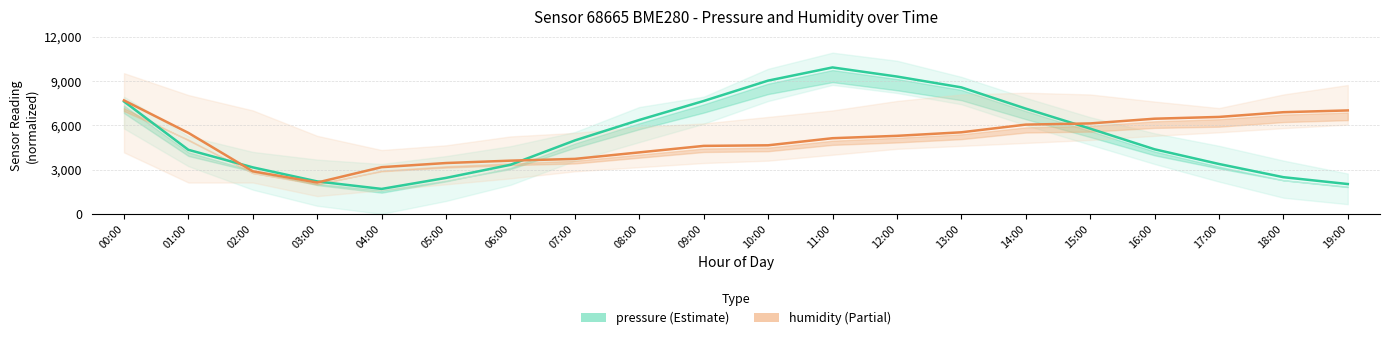

At which category is the sum across all series the highest?

00:00